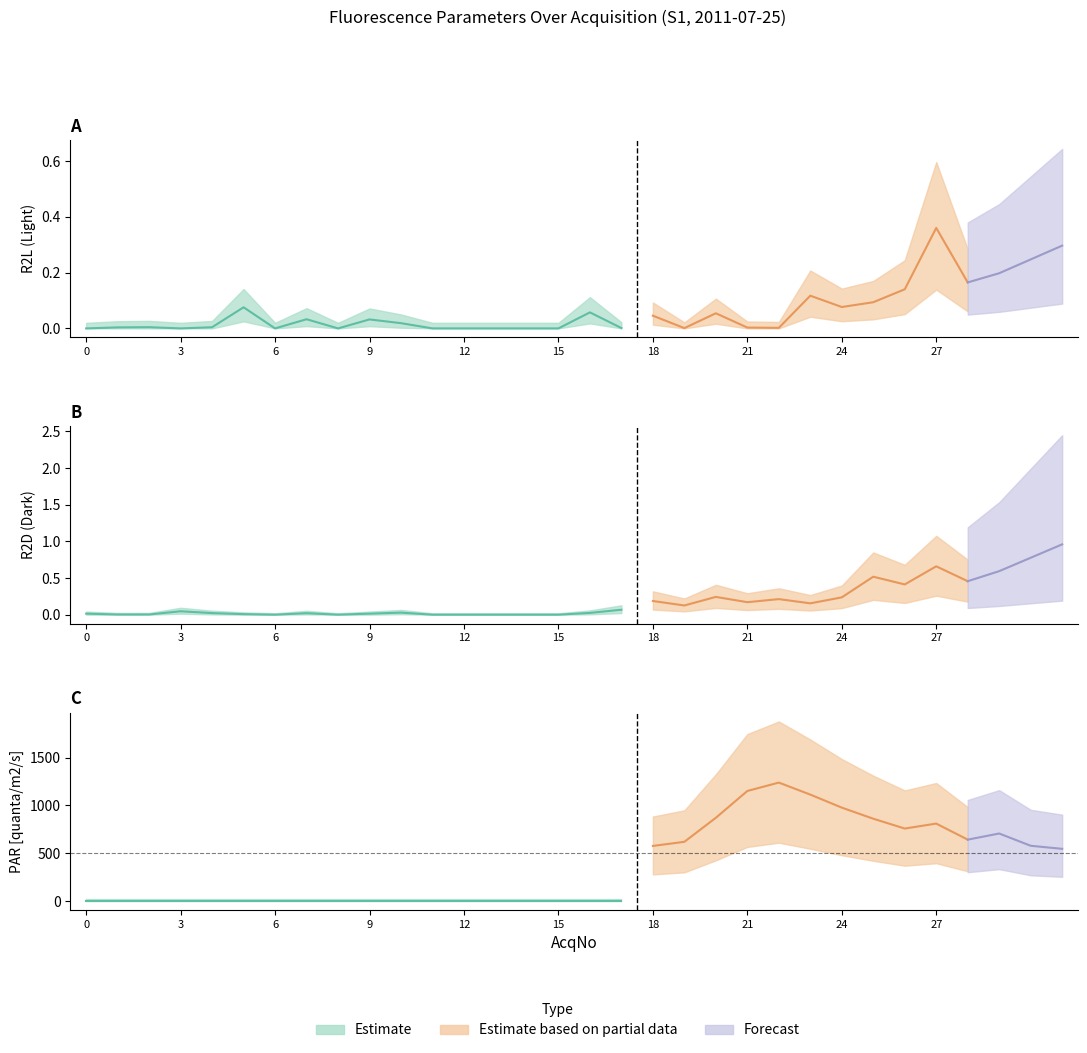

Between 23 and 24, which series saw the biggest shift?

PAR